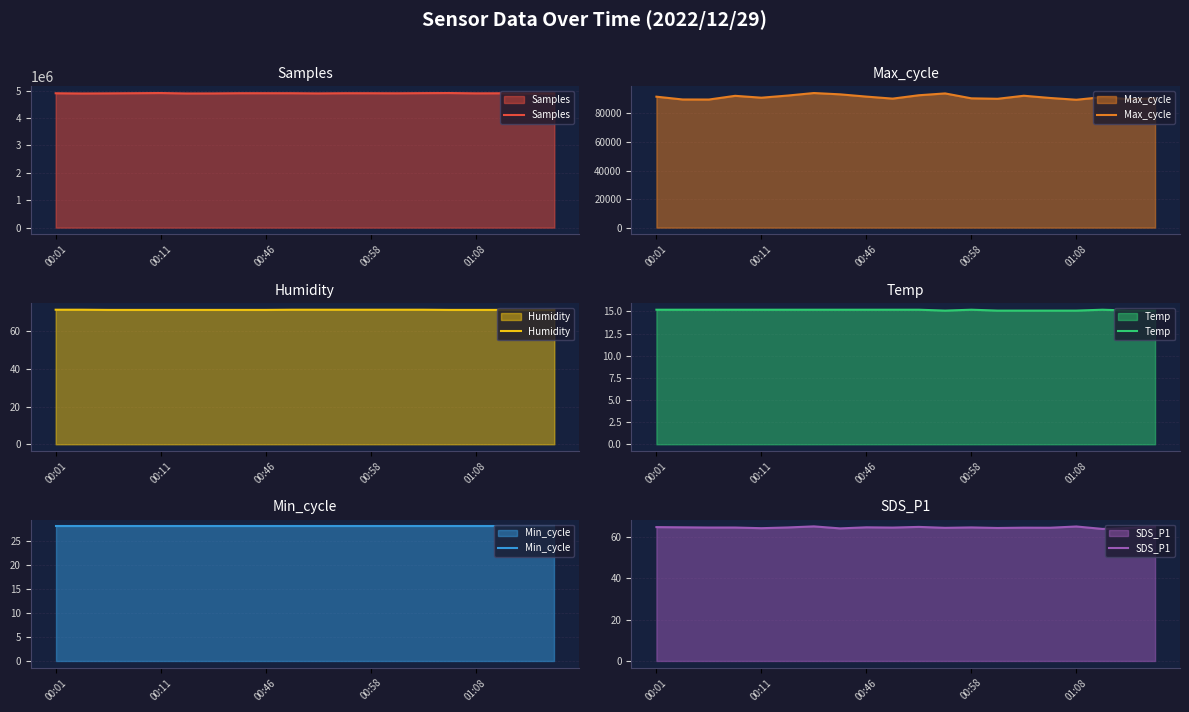

True or false: Max_cycle has more than 0 interior local peaks.

True